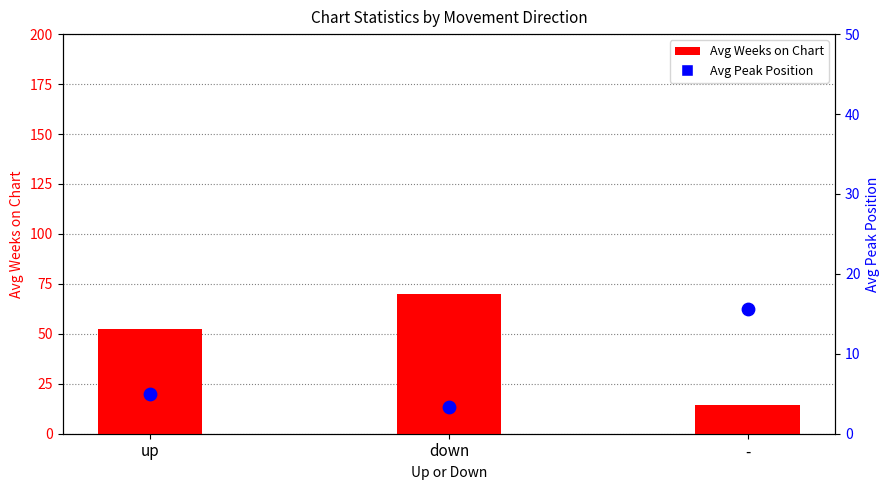

At which category is the sum across all series the highest?

down